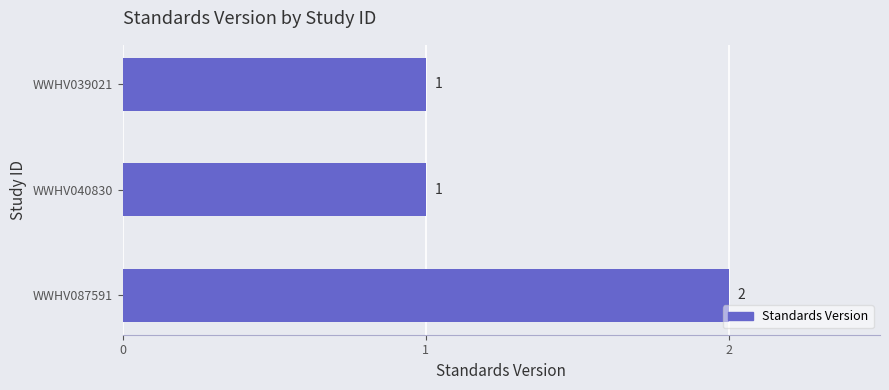

What is the minimum value shown in the chart?

1